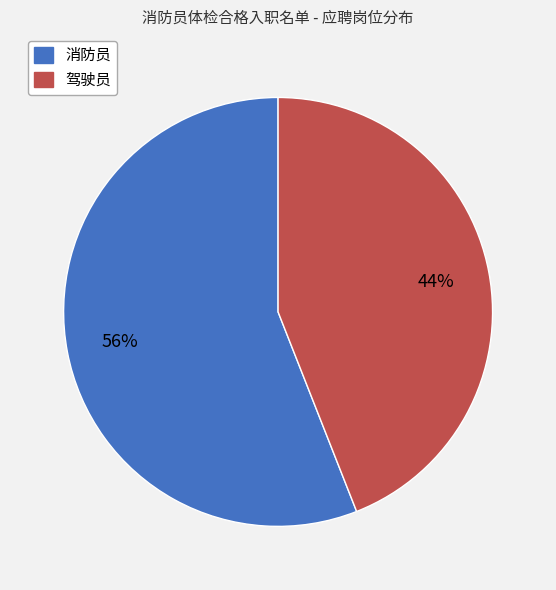

What is the smallest slice in the pie chart?

驾驶员